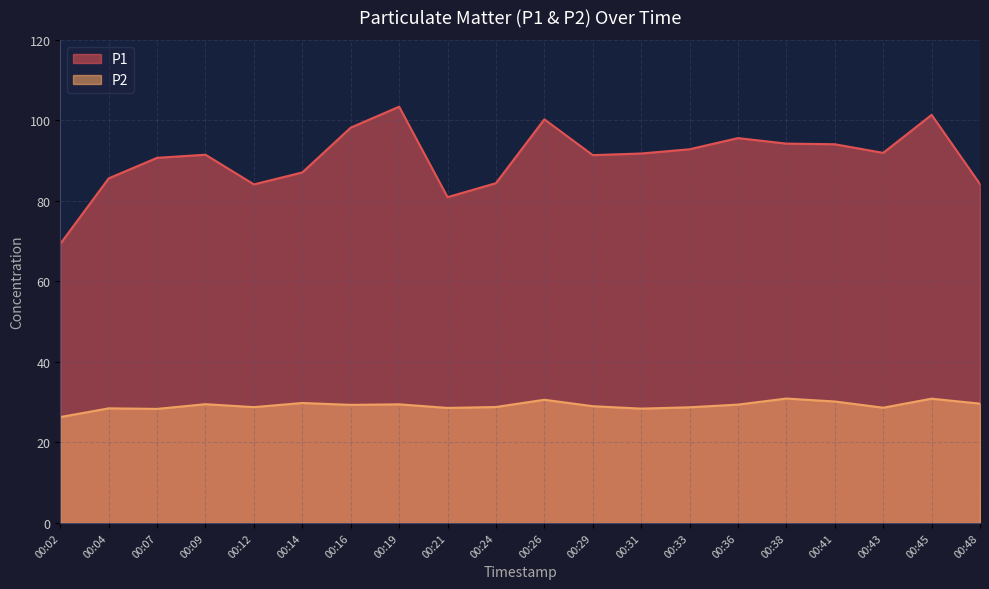

List the series in order of their overall mean, highest first.

P1, P2